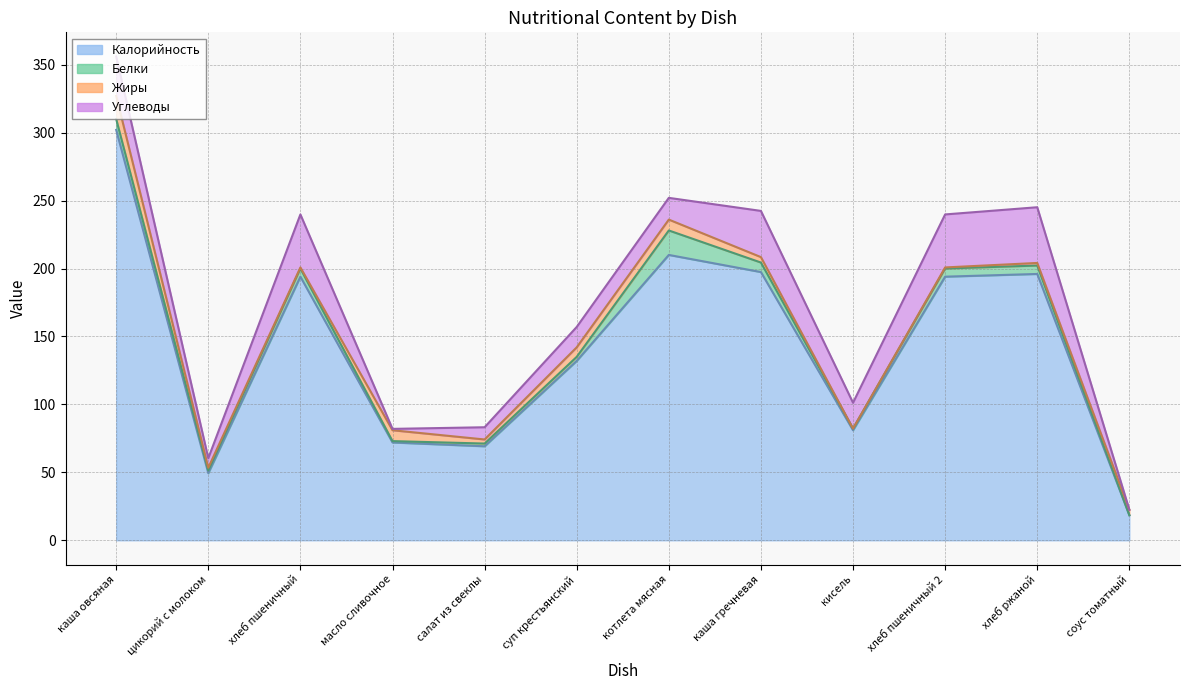

Where is Калорийность nearest to the value 160?

суп крестьянский